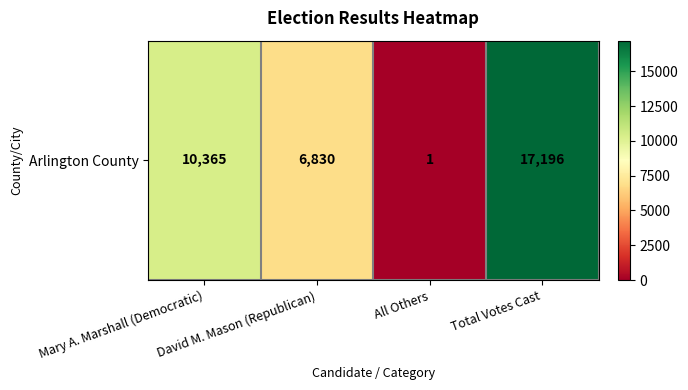

How many data points are less than 10365?

2